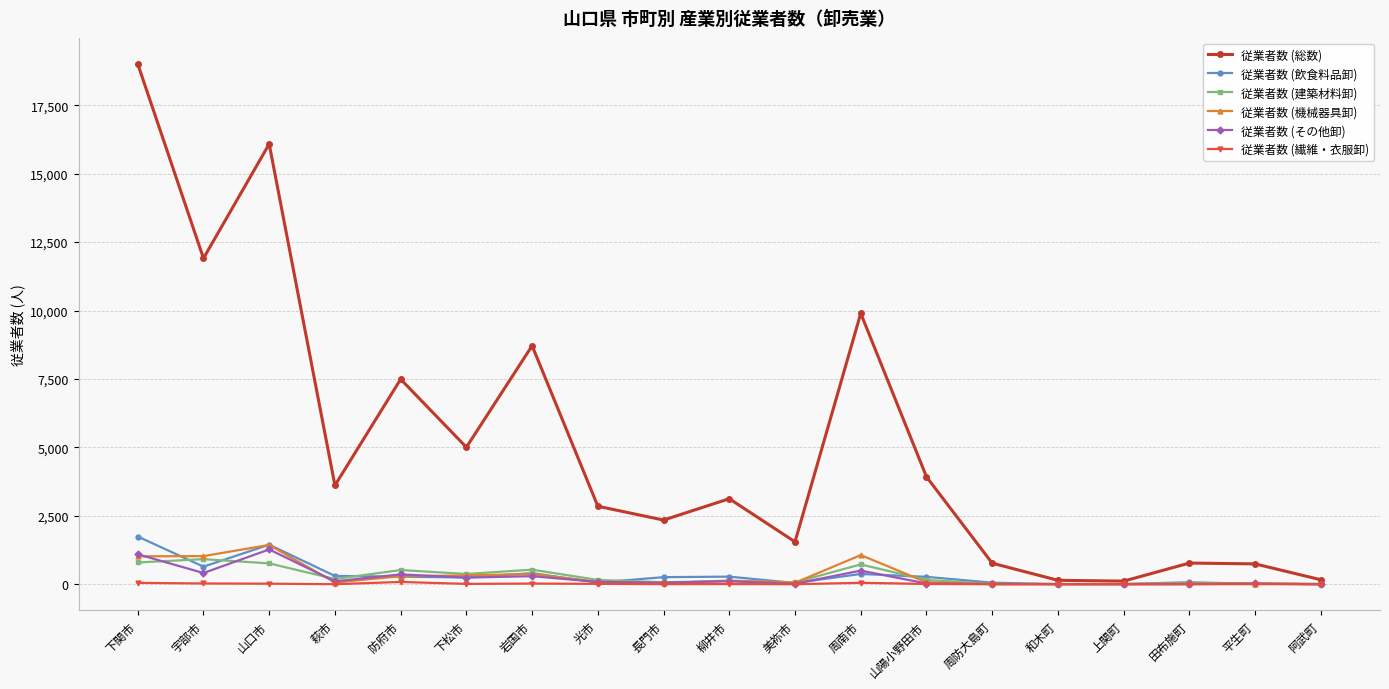

At which category does 従業者数 (飲食料品卸) reach its first local valley?

宇部市